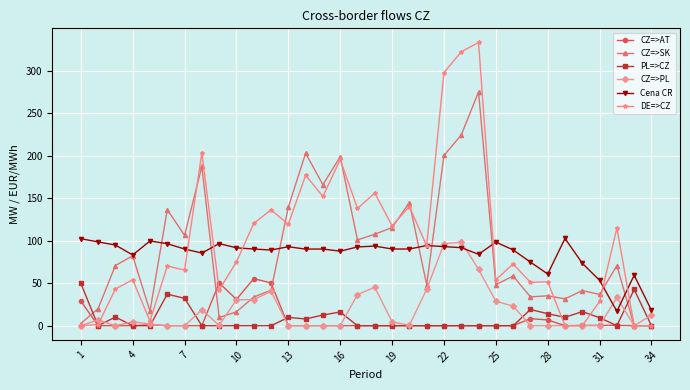

True or false: Cena CR has more than 2 interior local peaks.

True